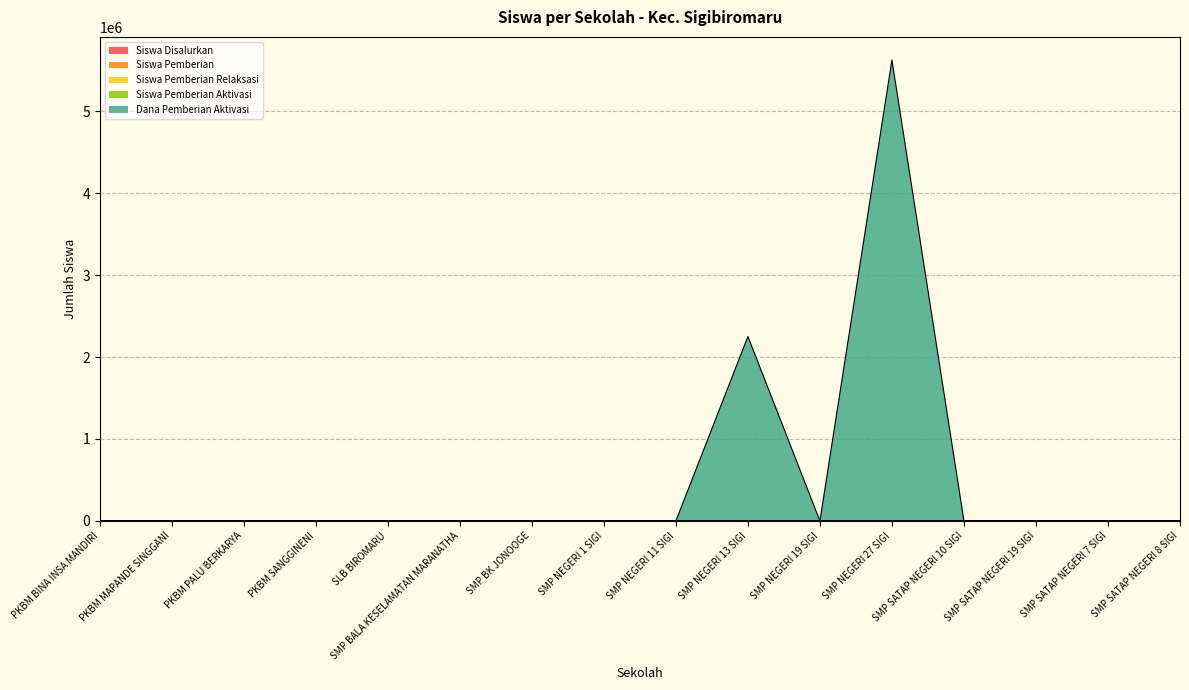

What is the sum of the Siswa Pemberian values at SMP NEGERI 11 SIGI and PKBM MAPANDE SINGGANI?

158